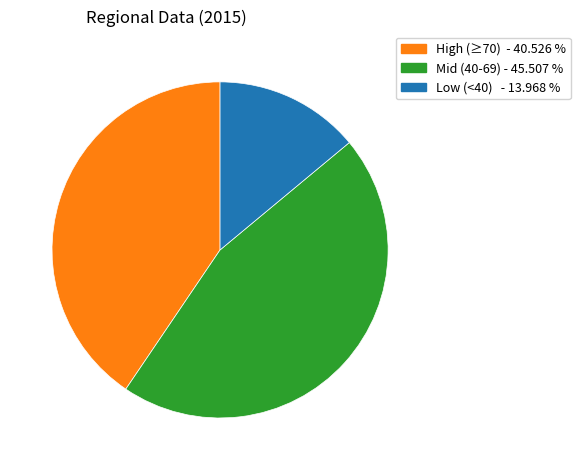

Is there any slice that represents more than half of the pie?

No